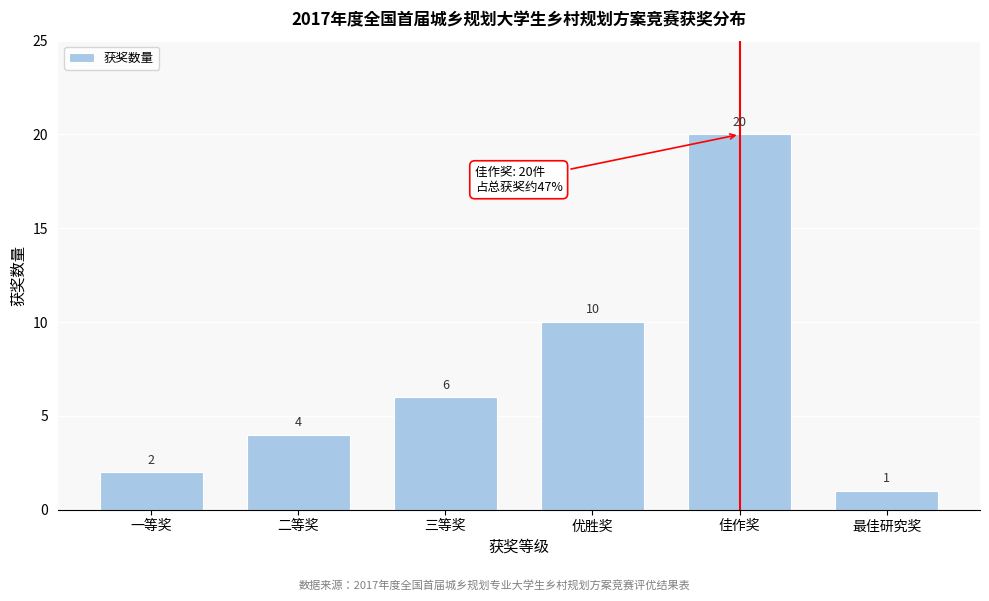

Reading right to left, extract all data points from this chart.

1	20	10	6	4	2